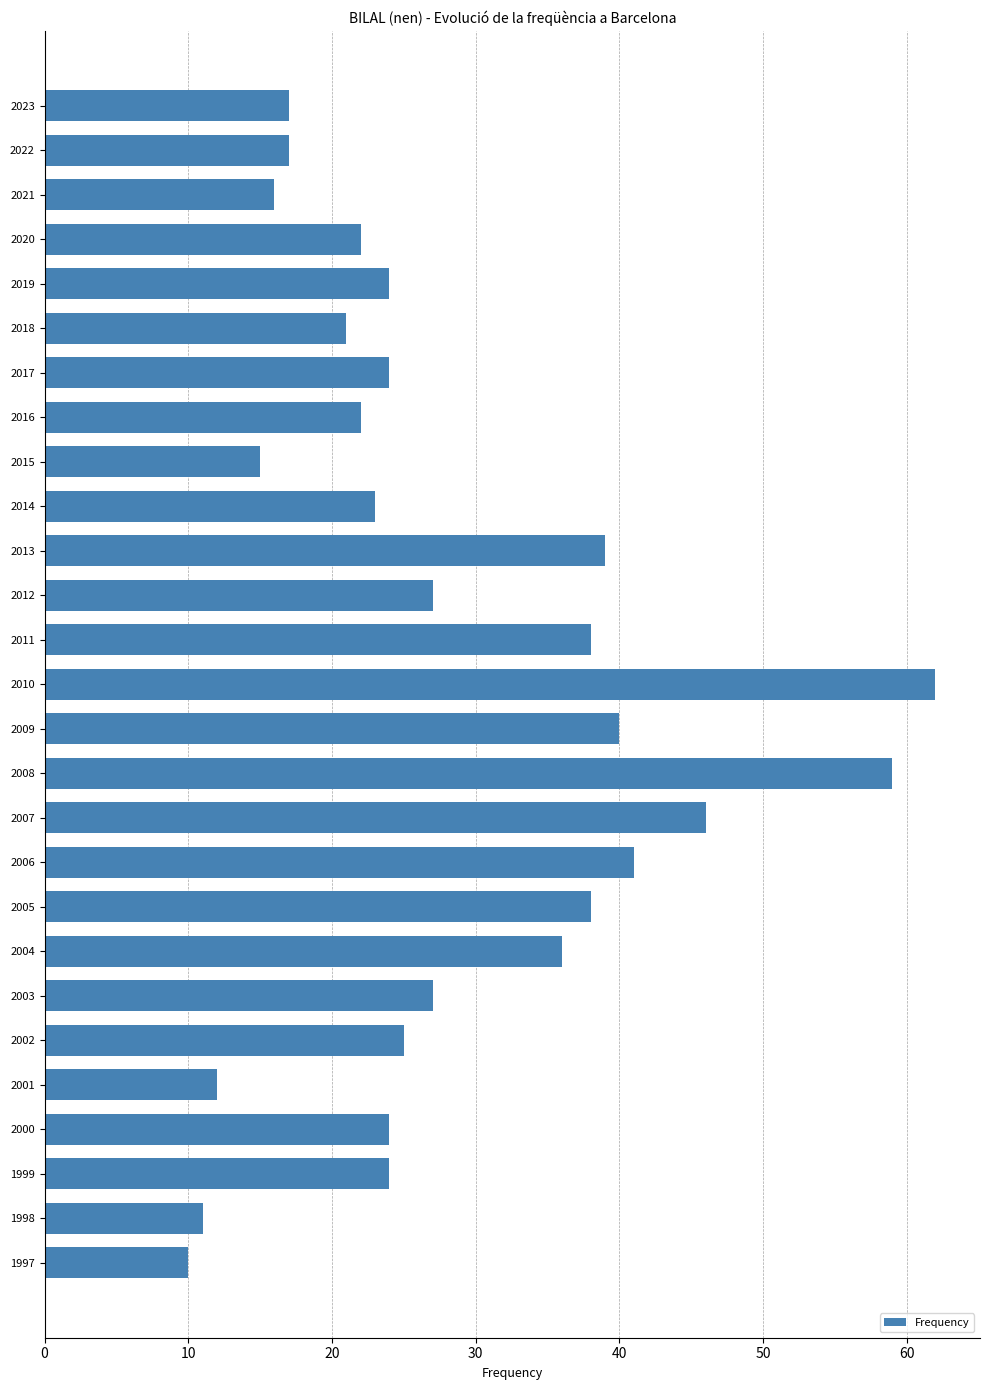

What value does the data have at 2005?

38